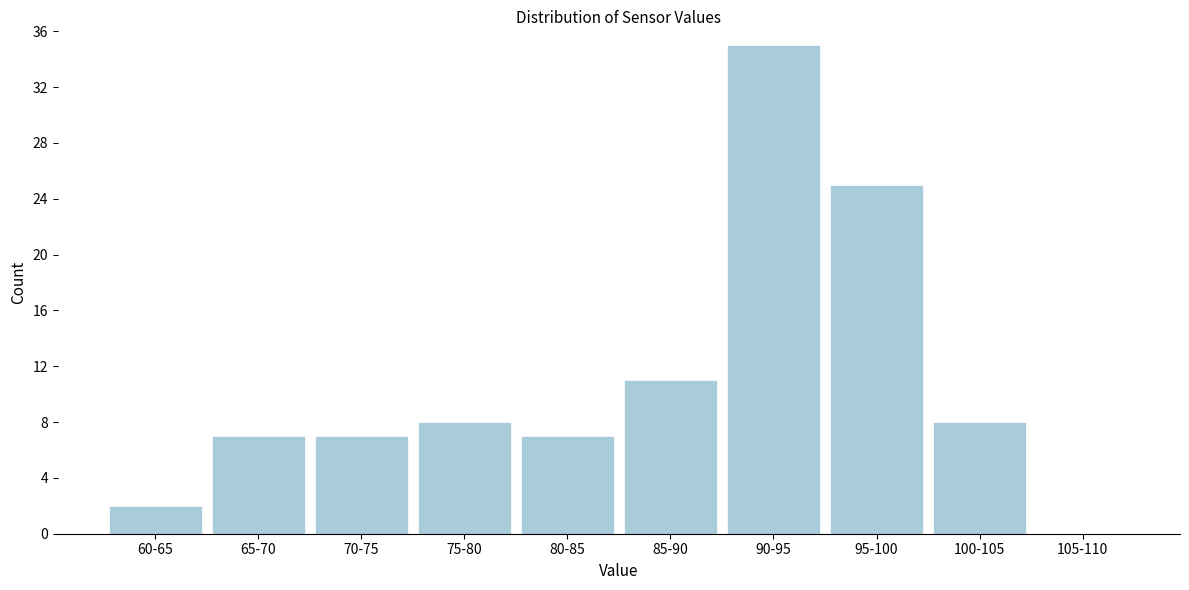

Reading left to right, what are all the values shown in this chart?

60-65=2	65-70=7	70-75=7	75-80=8	80-85=7	85-90=11	90-95=35	95-100=25	100-105=8	105-110=0